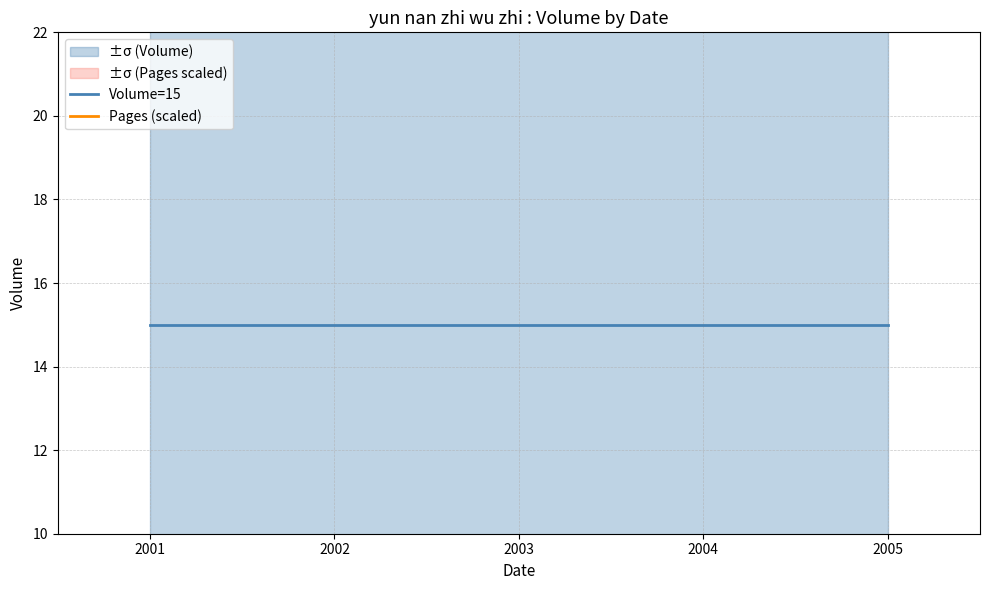

What is the minimum value shown in the chart?

0.4